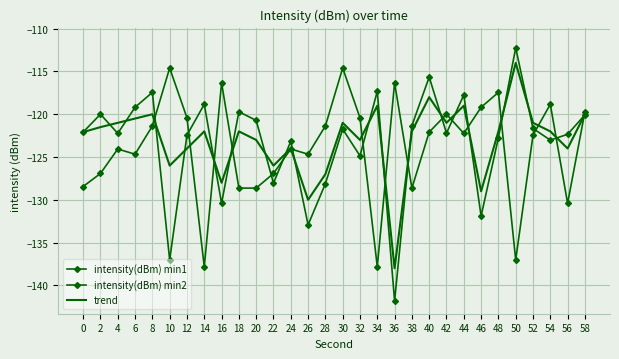

Count the number of categories in the chart.

30